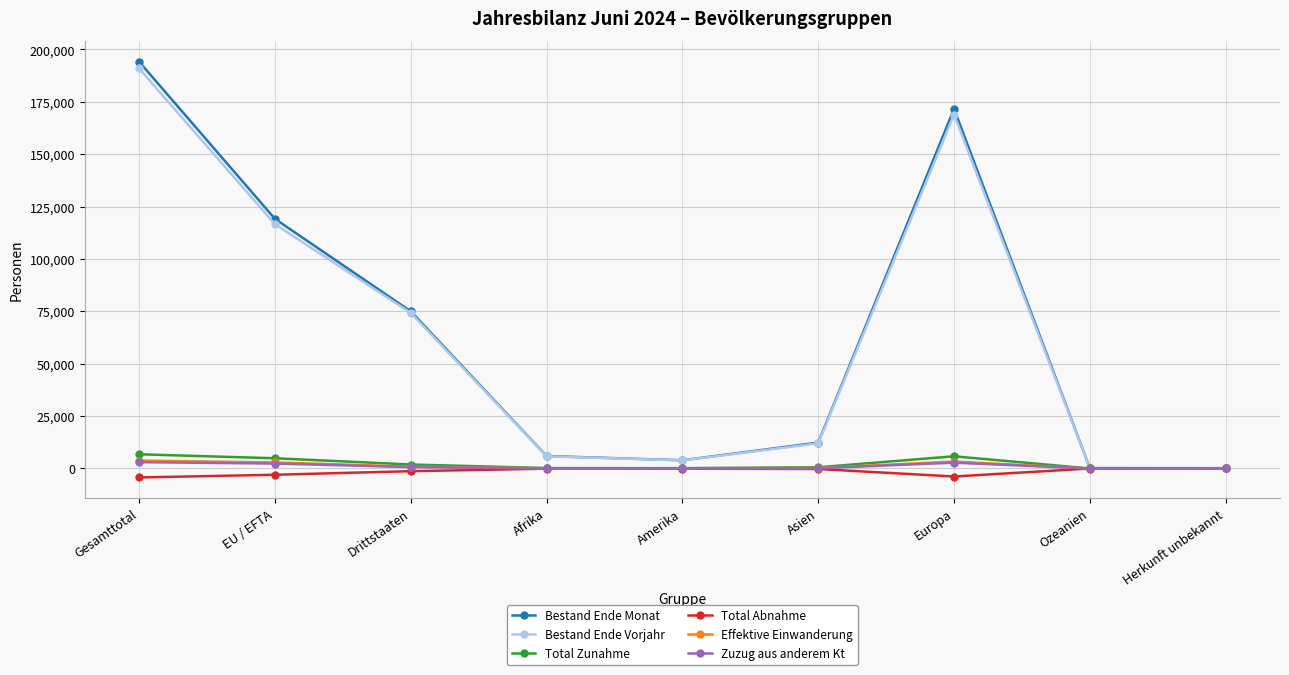

At which category is the sum across all series the highest?

Gesamttotal